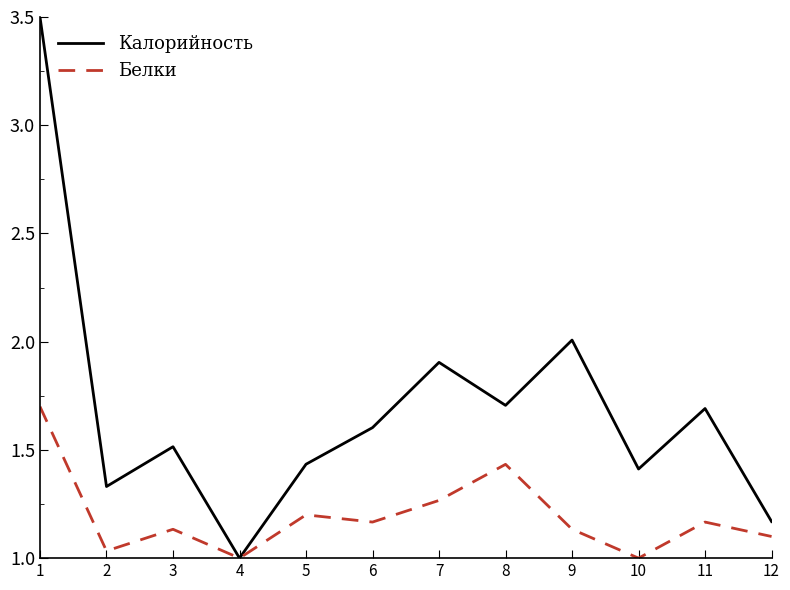

What is the sum of all Калорийность values?

20.3